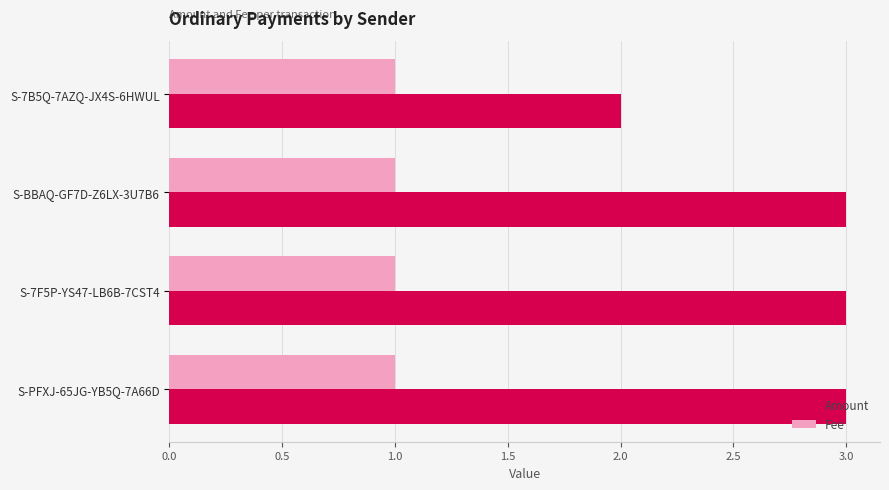

Is the value of Amount at S-7F5P-YS47-LB6B-7CST4 greater than the value of Fee at S-7F5P-YS47-LB6B-7CST4?

Yes